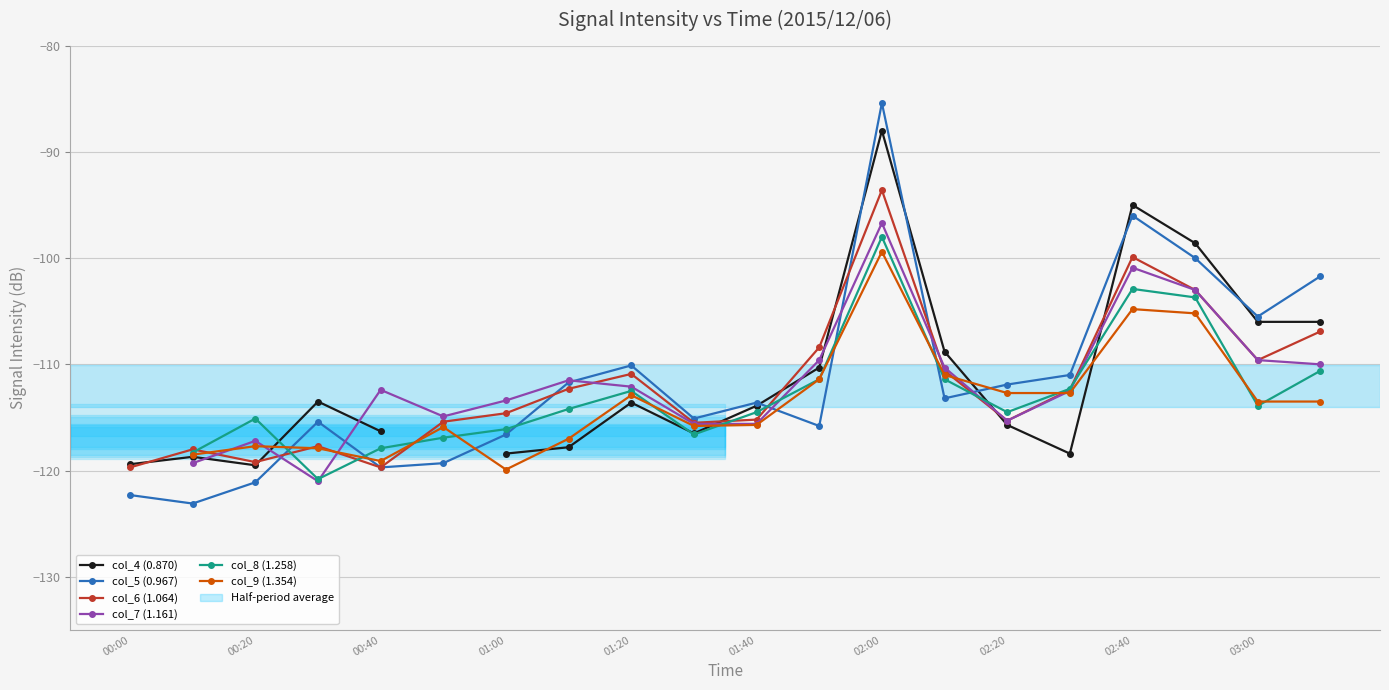

What is the value of the col_8 (1.258) point at the 19th from the left?

-113.9